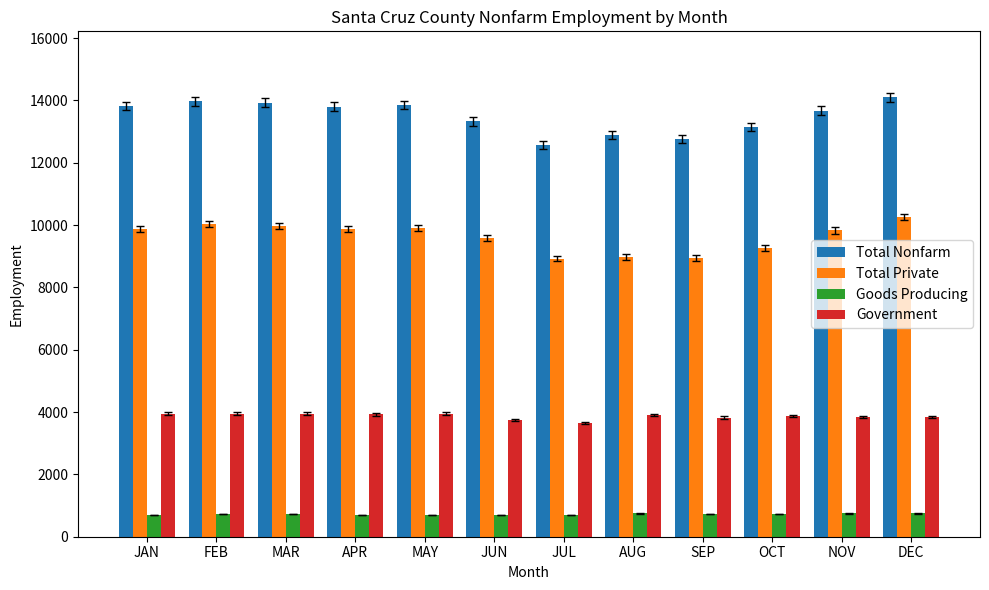

Is it true that Total Private equals 3675 at AUG?

False